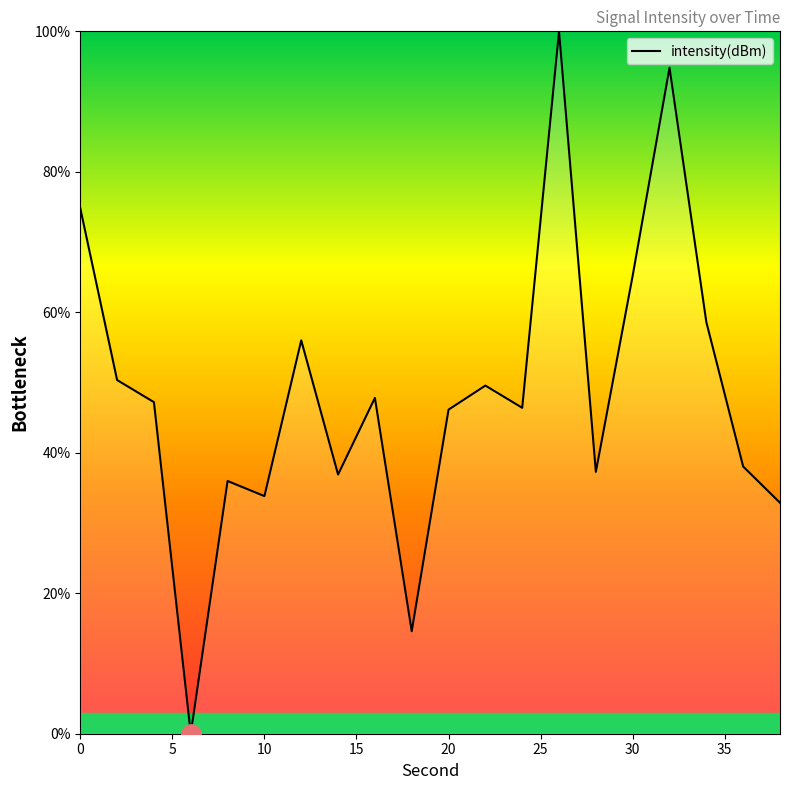

What is the maximum value shown in the chart?

100.0